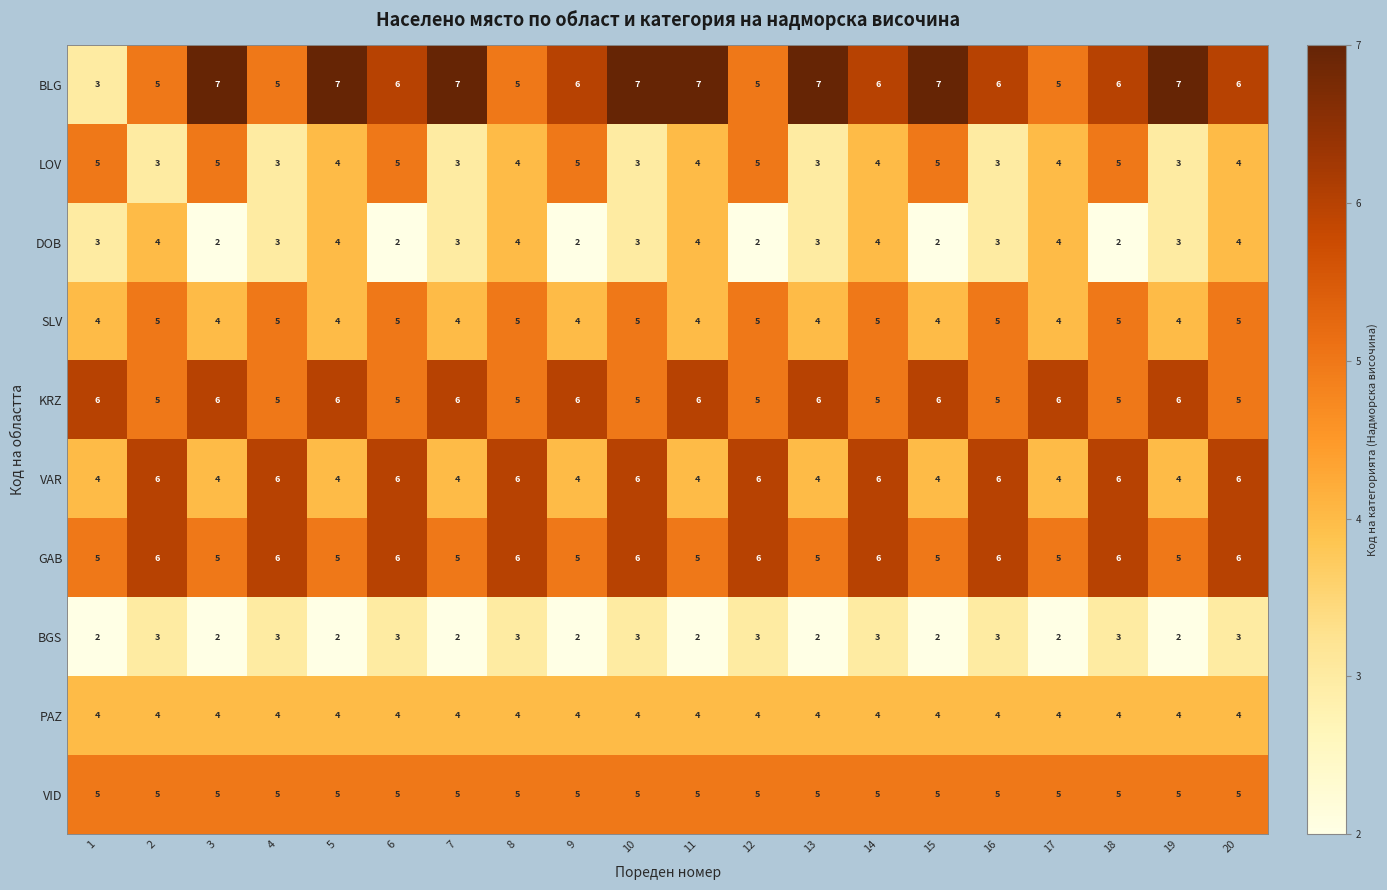

At how many categories does at least one series exceed 2?

20